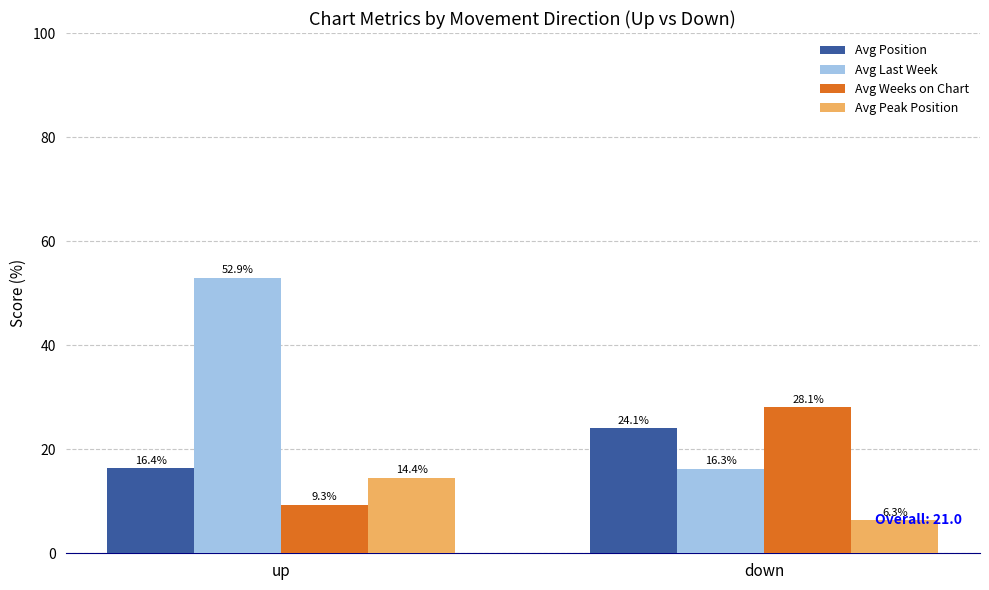

What is the label of the 1st bar from the right?

down